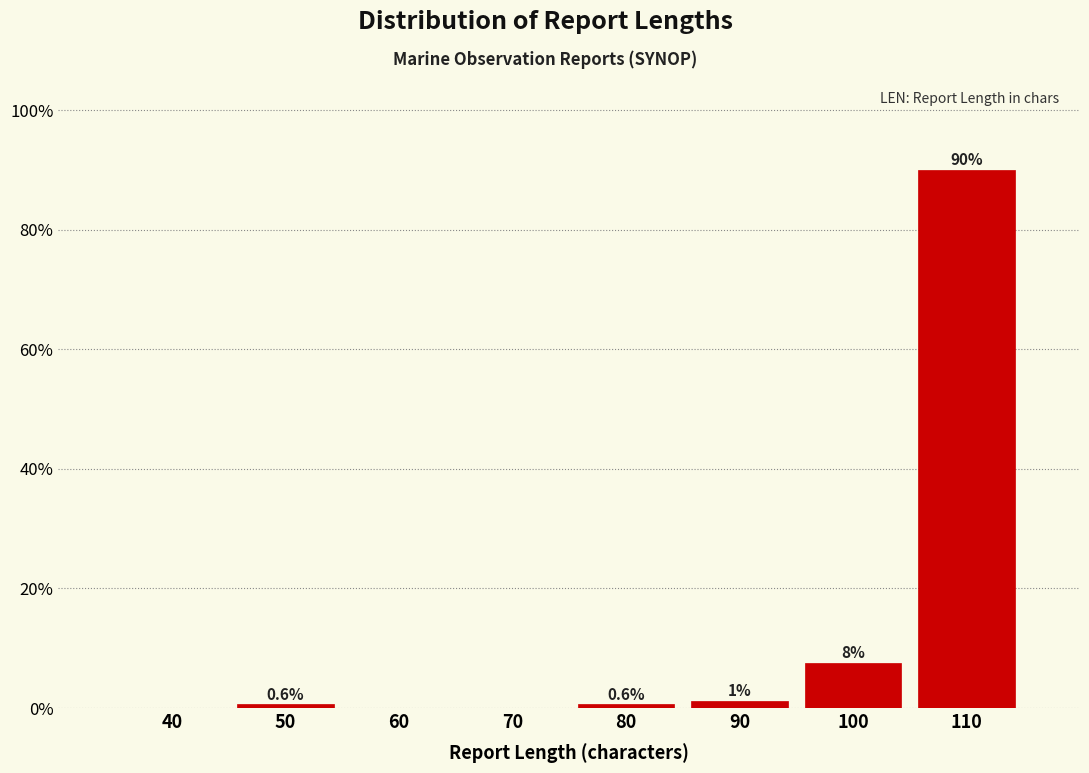

Which has a higher value, 90 or 110?

110